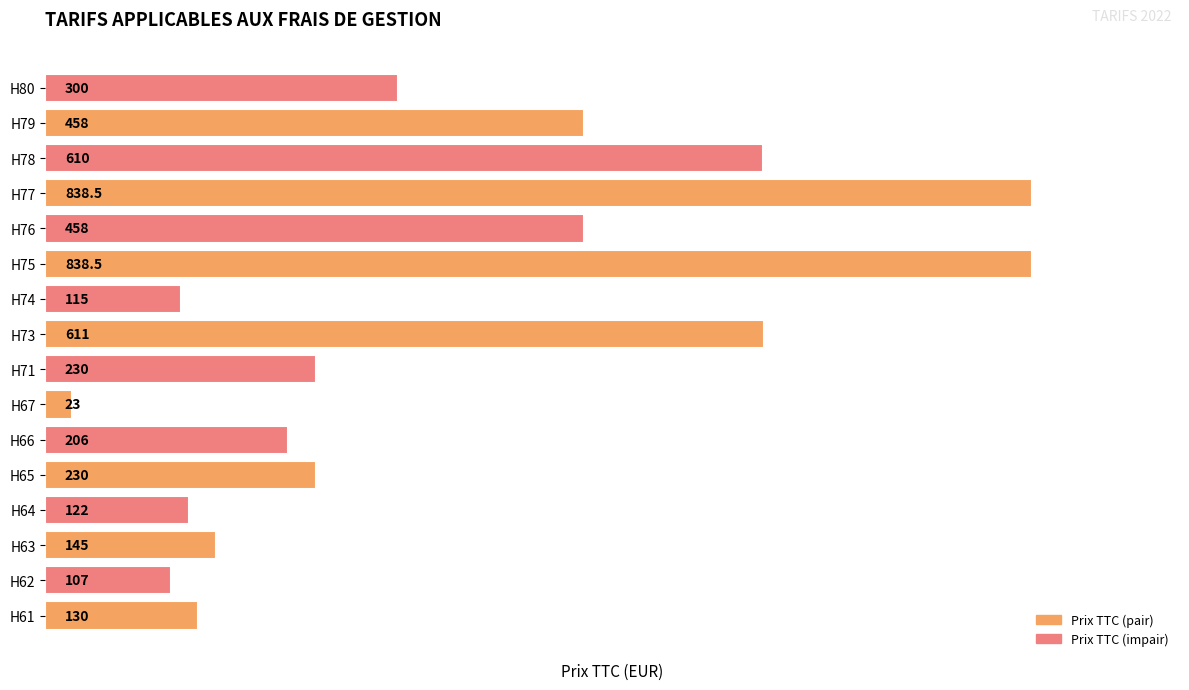

What is the difference between the maximum and minimum values?

815.5